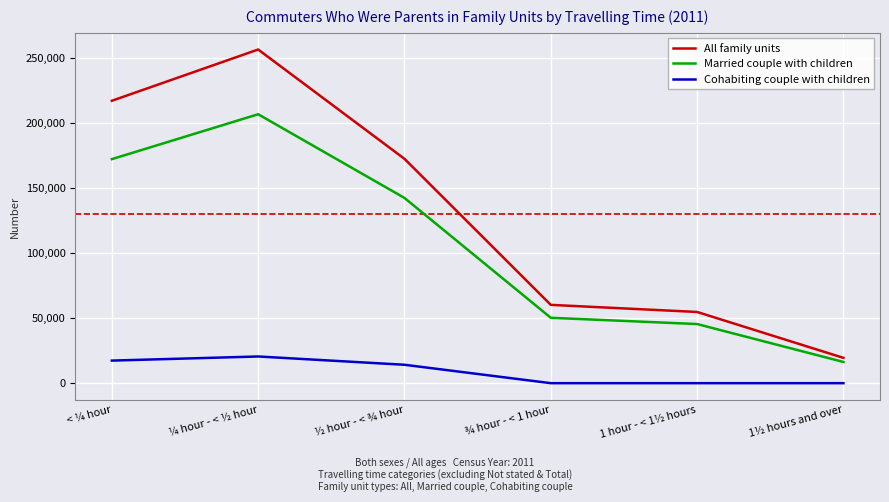

True or false: Cohabiting couple with children and All family units cross at least once.

False